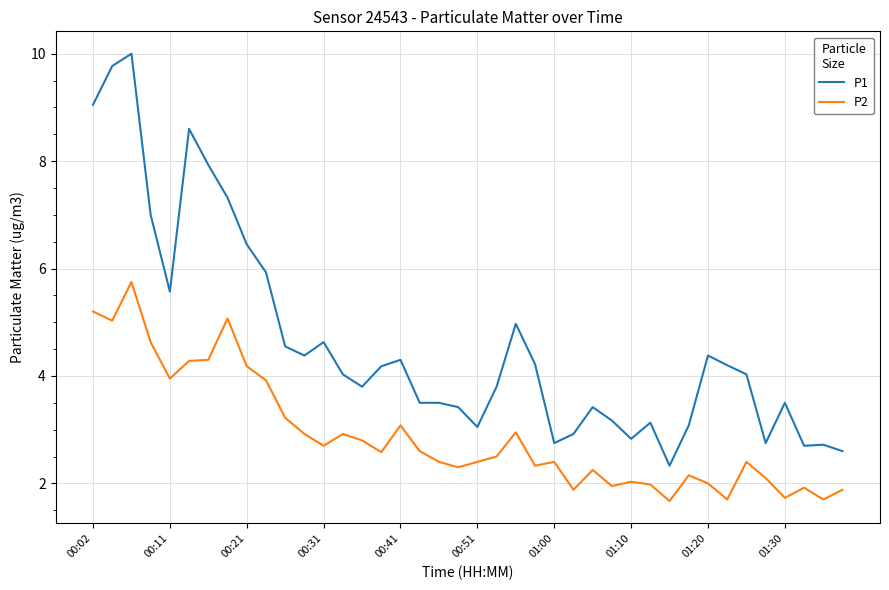

What is the difference between the maximum and minimum values in the P1 series?

7.7